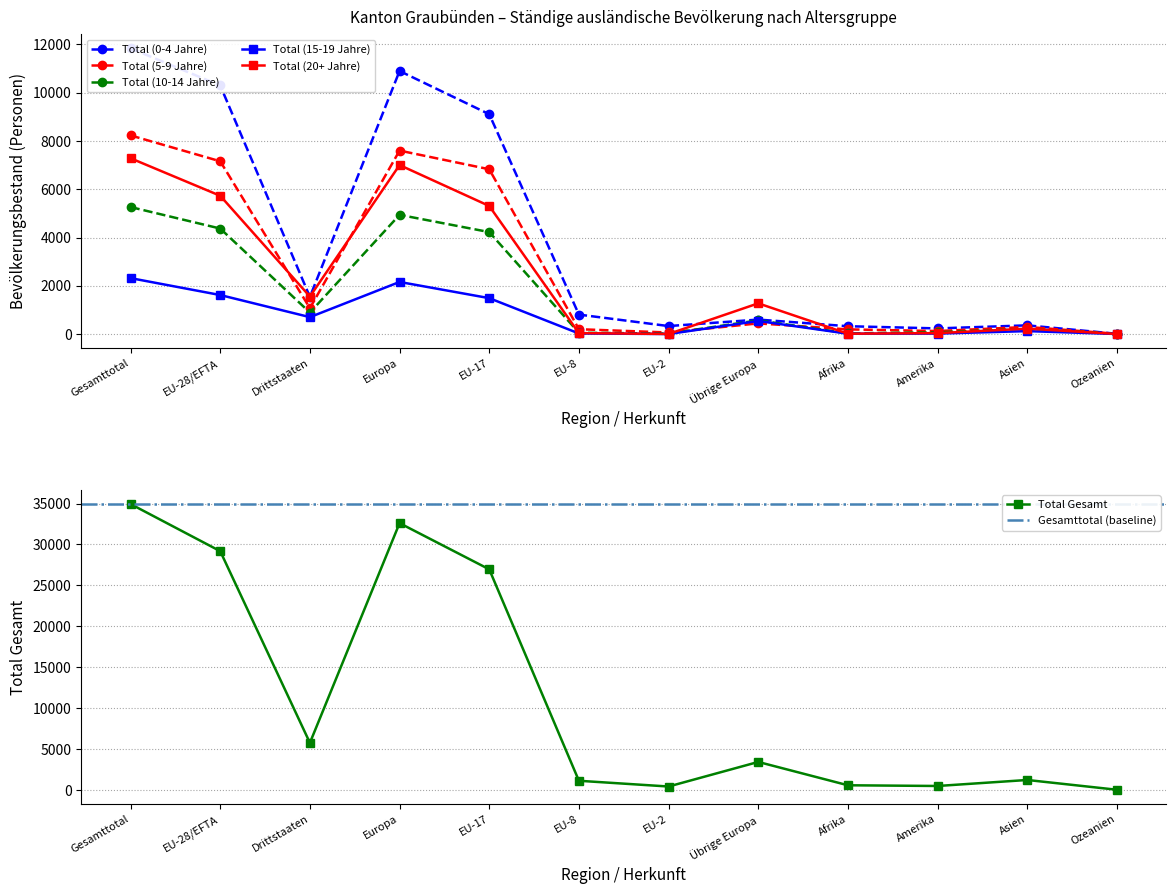

List the series in order of their peak value, highest first.

Total Gesamt, Total (0-4 Jahre), Total (5-9 Jahre), Total (20+ Jahre), Total (10-14 Jahre), Total (15-19 Jahre)